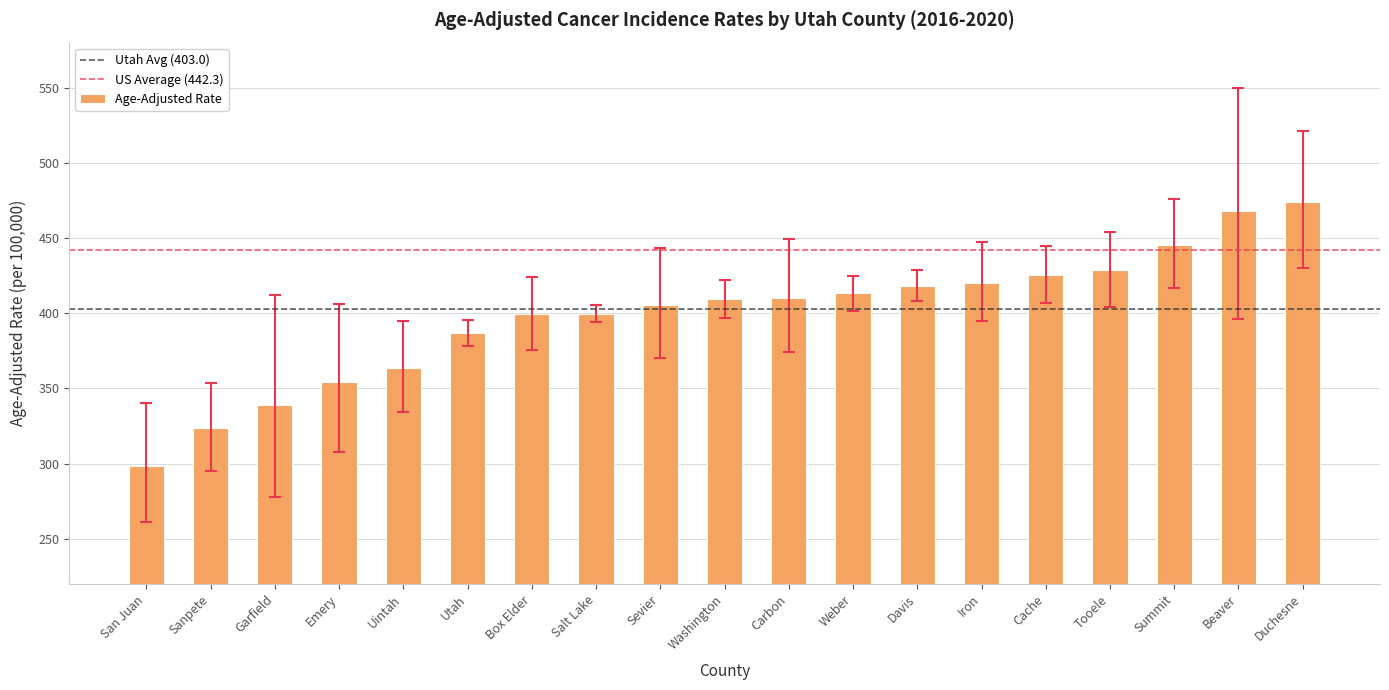

What is the difference between the values at Cache and Utah?

38.7